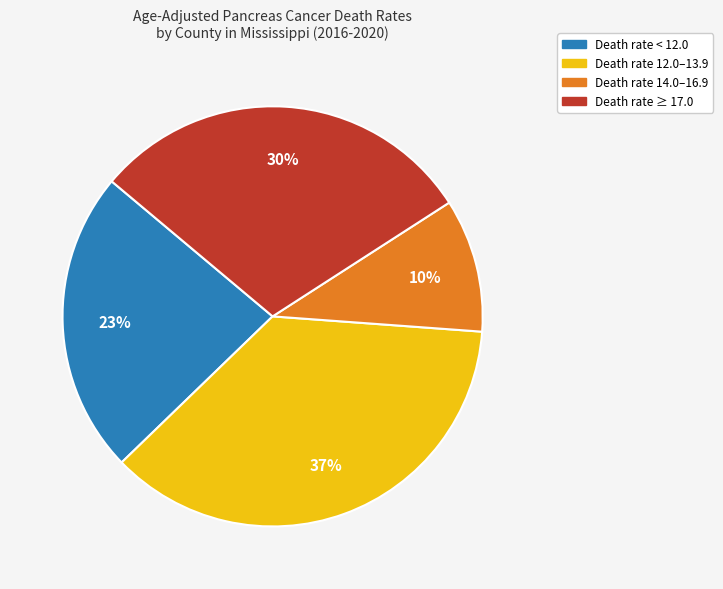

How many slices are in this pie chart?

4